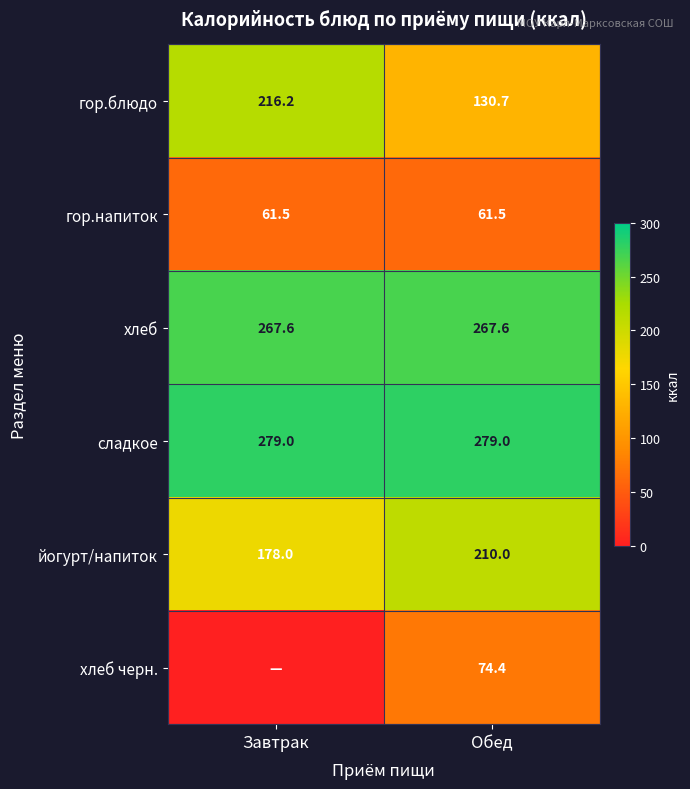

What is the approximate value of гор.напиток at Завтрак?

61.5